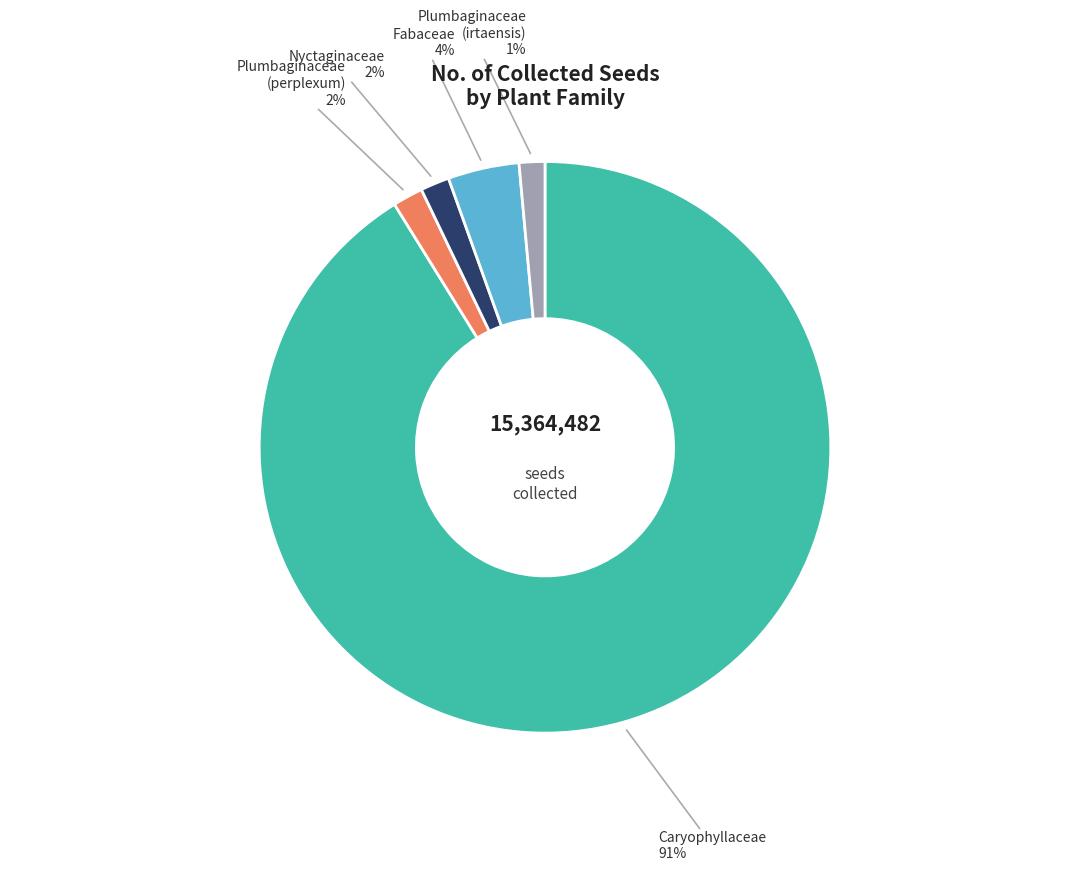

How many segments does this pie chart have?

5